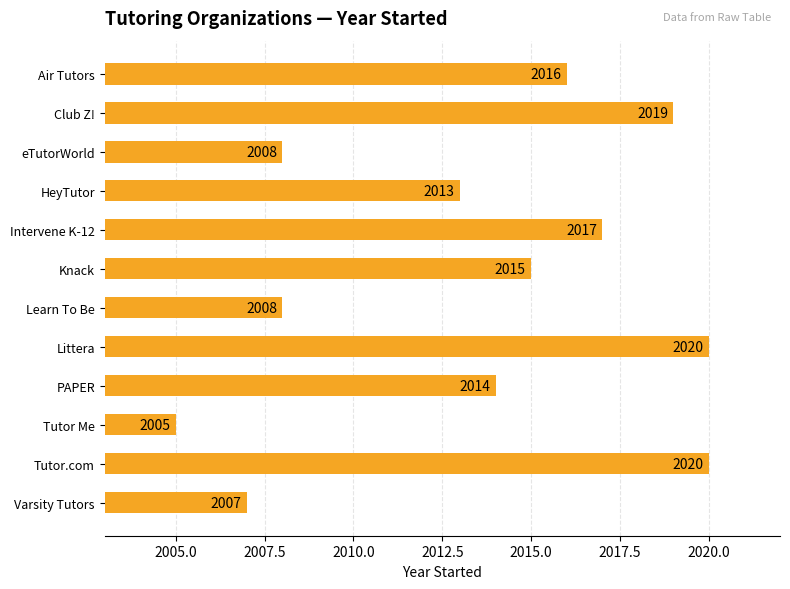

Which has a higher value, Learn To Be or Knack?

Knack